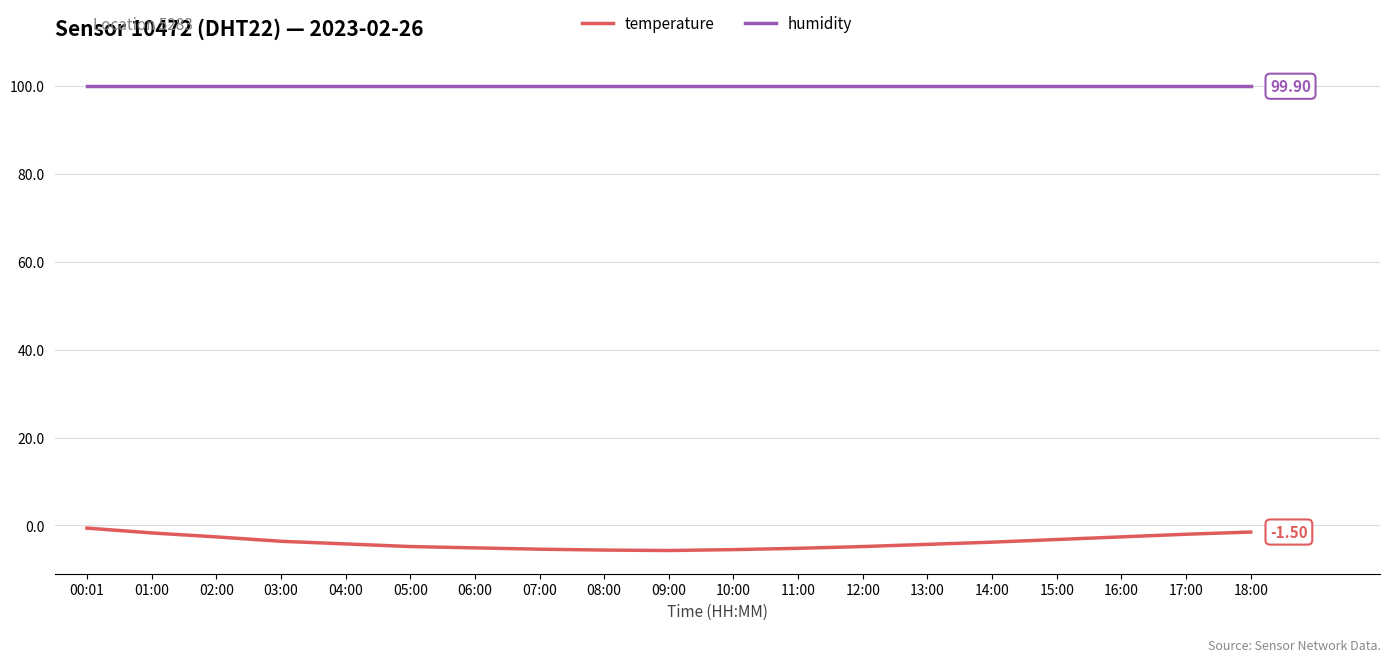

What is the total value across all series at 15:00?

96.7